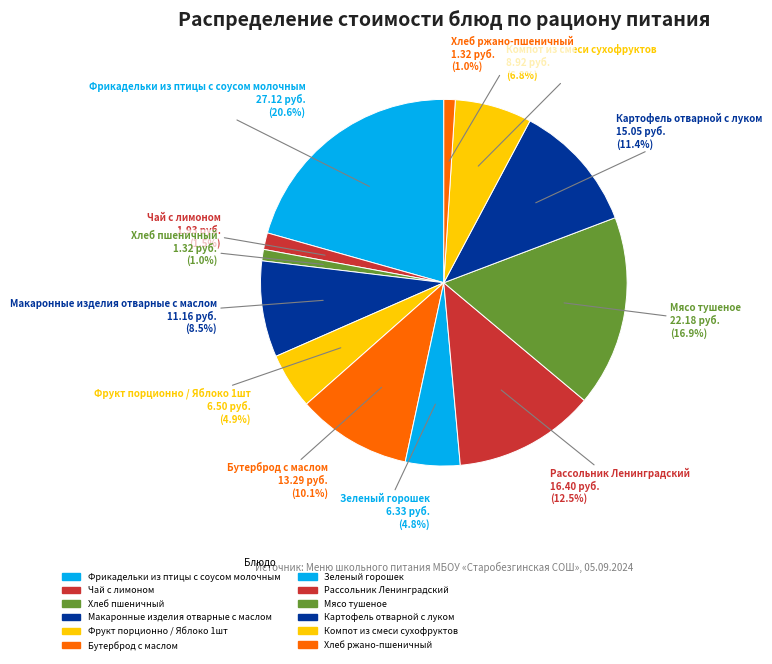

How many slices are in this pie chart?

12